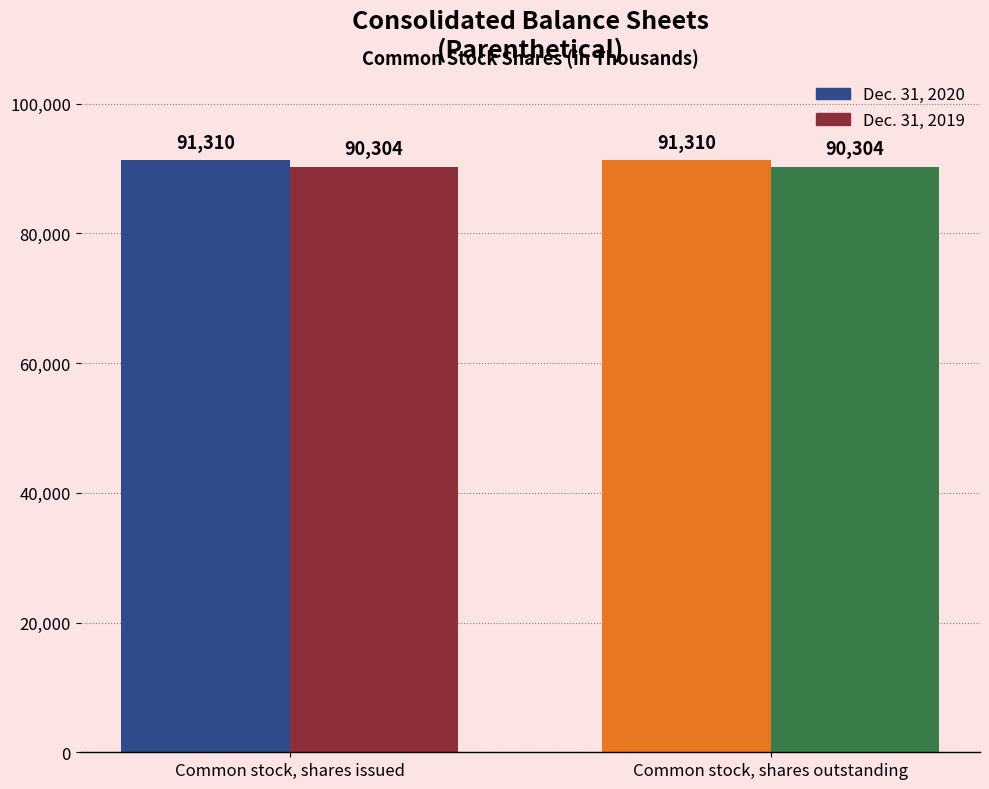

At how many categories does at least one series exceed 91059?

2